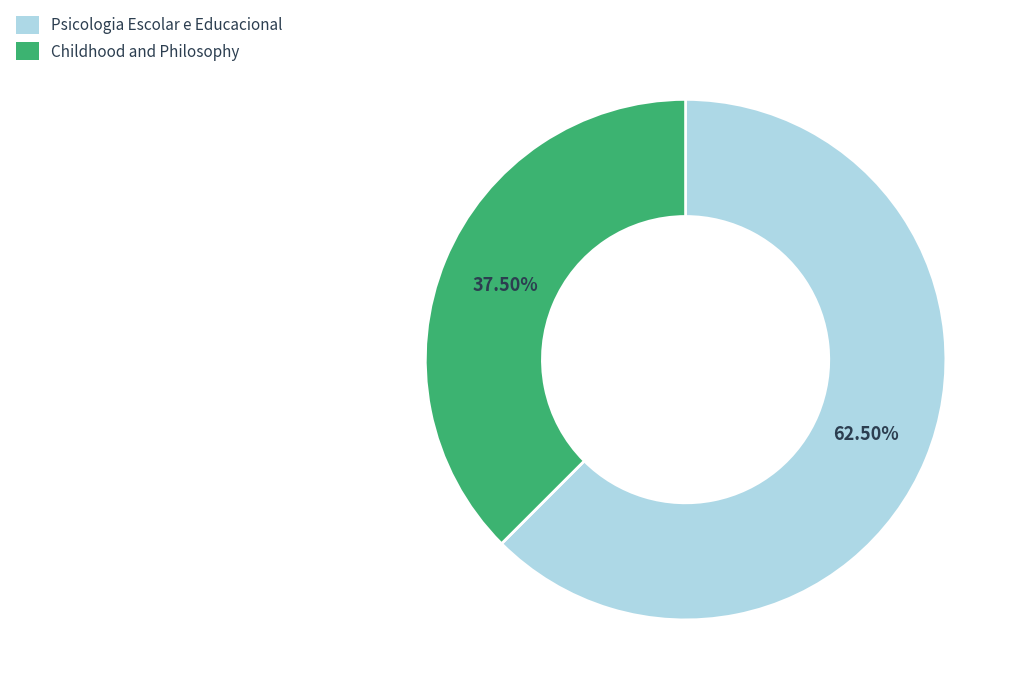

Which category has the smallest portion of the pie?

Childhood and Philosophy